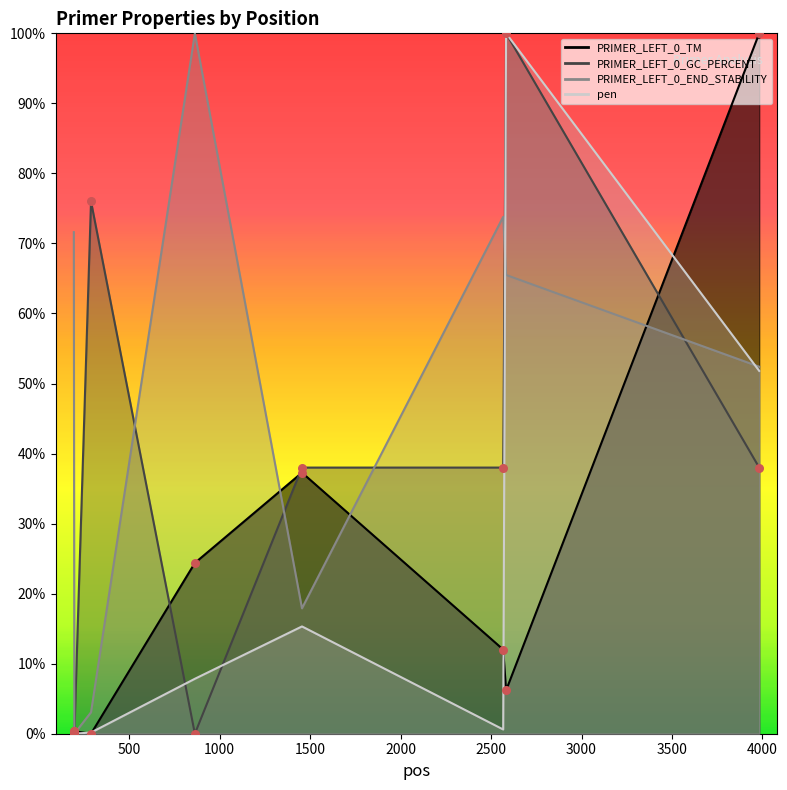

Which series has the widest spread of Y values?

PRIMER_LEFT_0_TM